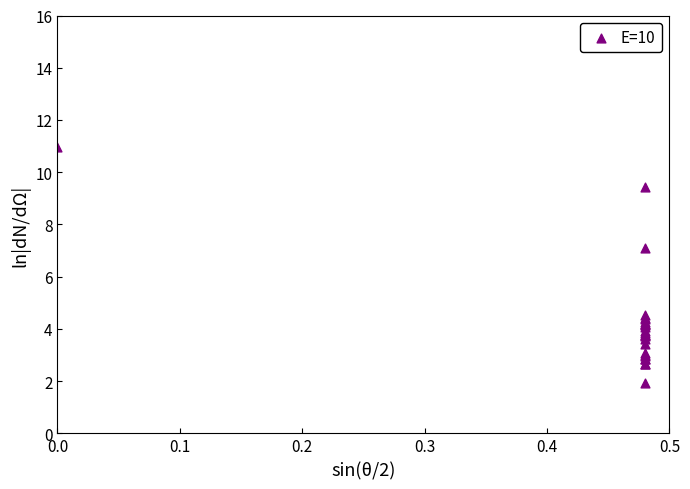

What Y value in the scatter plot is closest to 6?

7.1